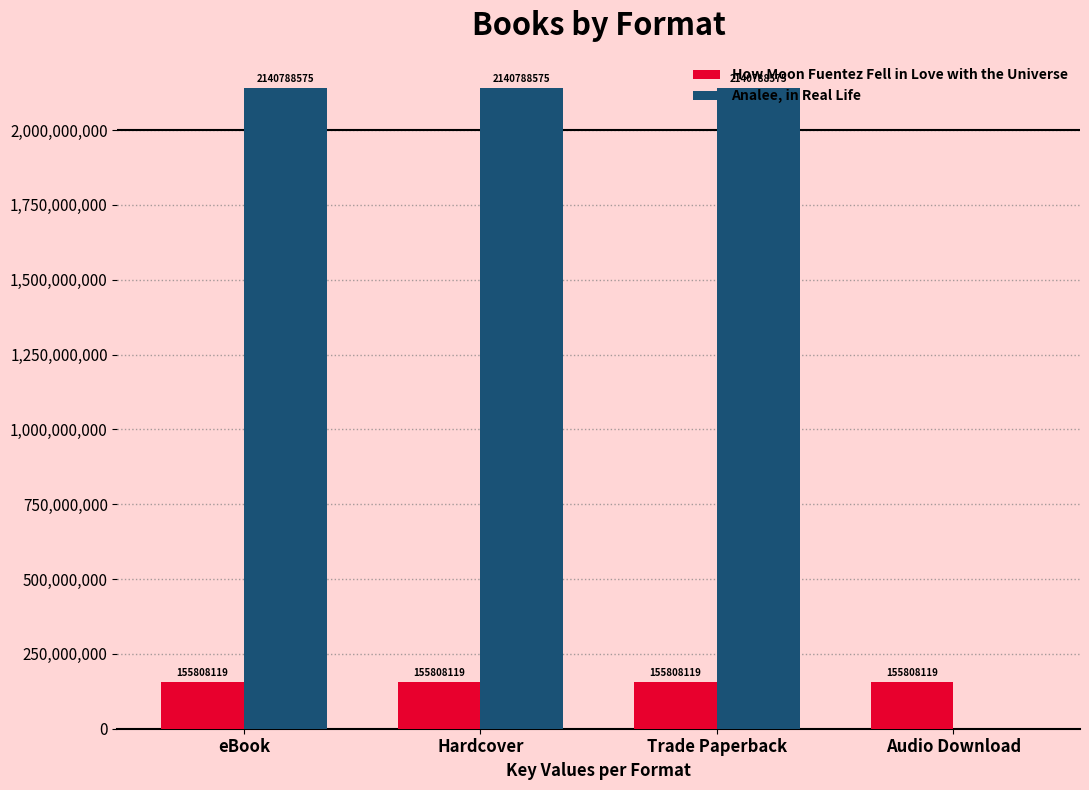

Reading left to right, list all the values displayed in this chart.

How Moon Fuentez Fell in Love with the Universe: 155808119	155808119	155808119	155808119
Analee, in Real Life: 2140788575	2140788575	2140788575	0